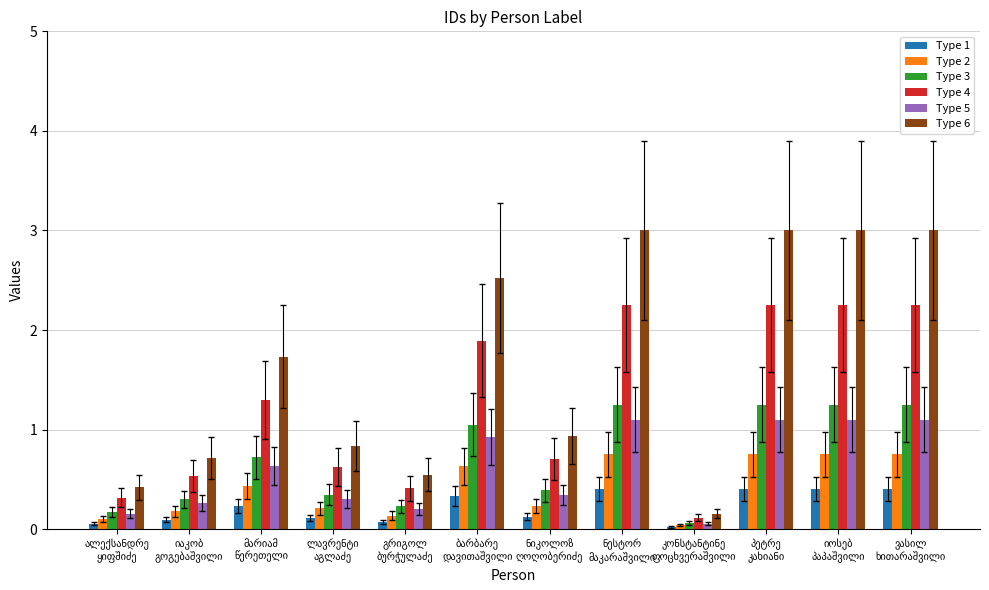

Which series has the widest spread of values?

Type 6